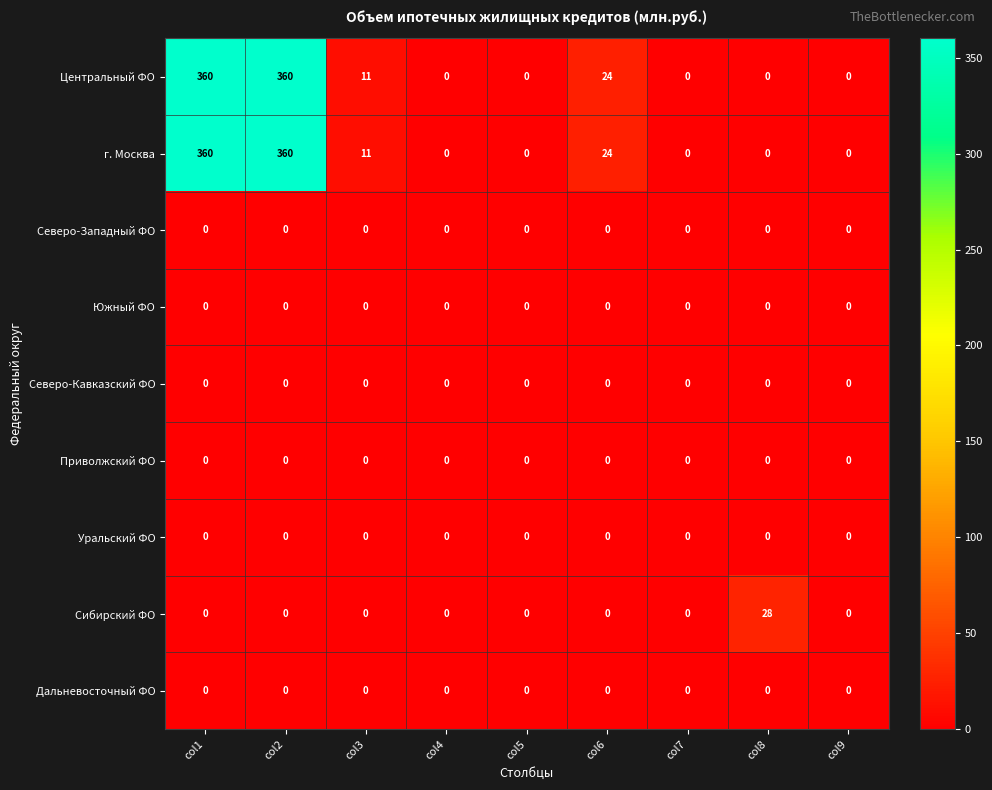

The value of Сибирский ФО at col5 is 0. True or false?

True